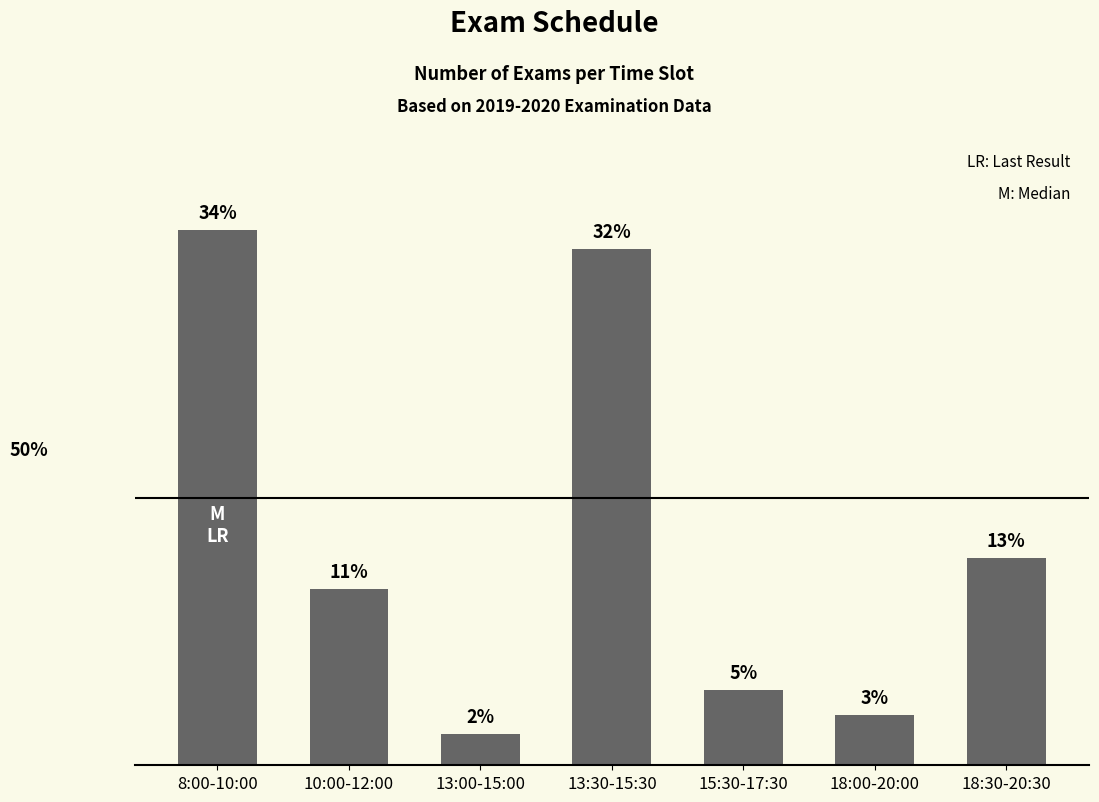

Does the chart contain any negative values?

No